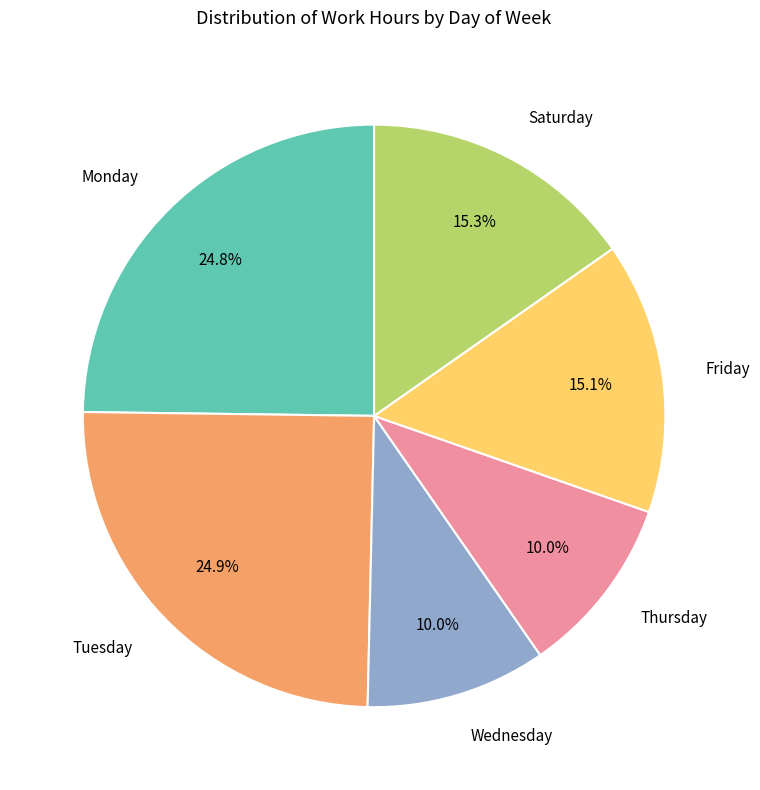

Does any single category account for the majority?

No